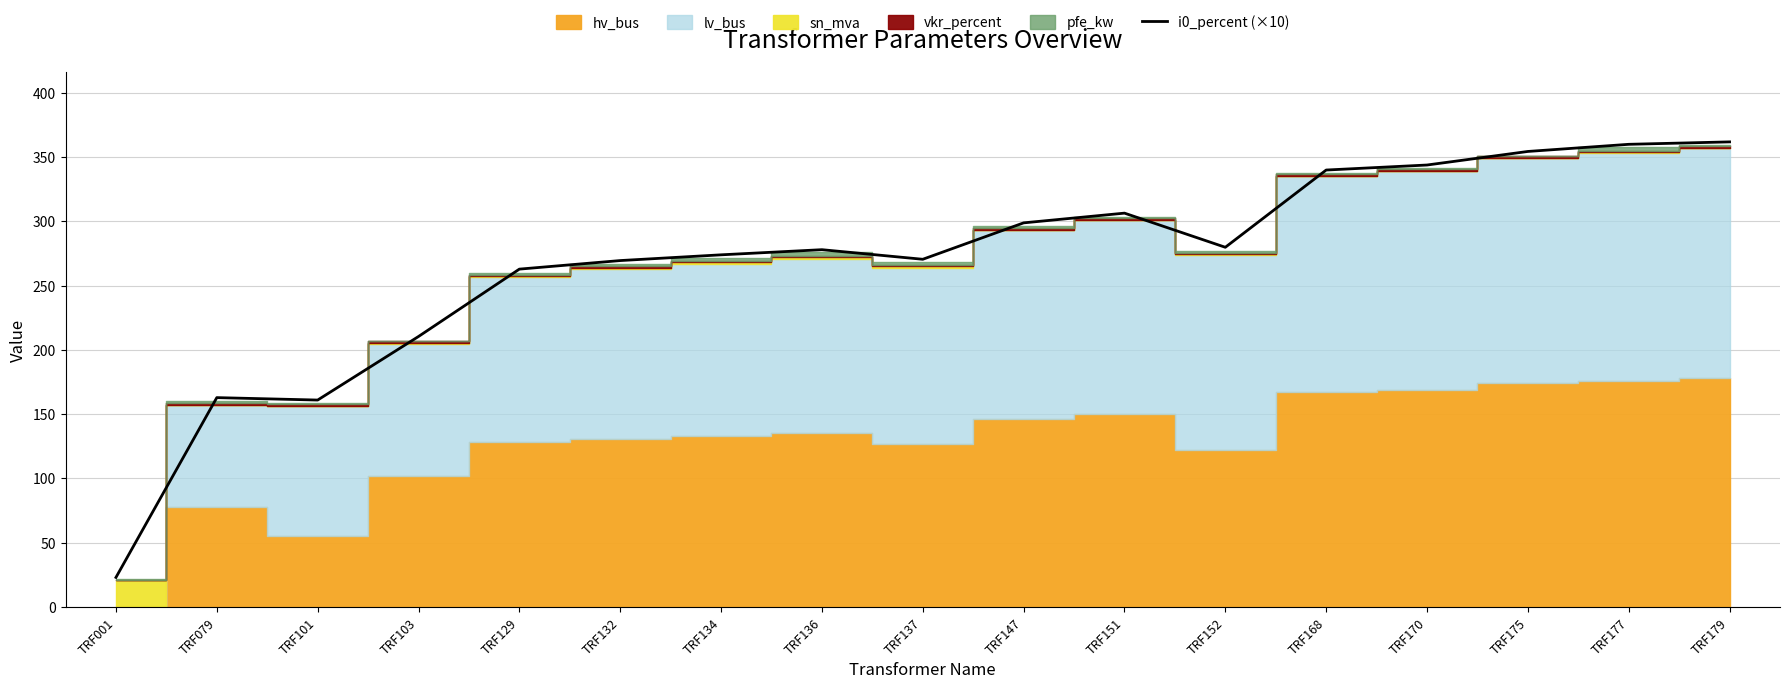

What is the average value?

268.1